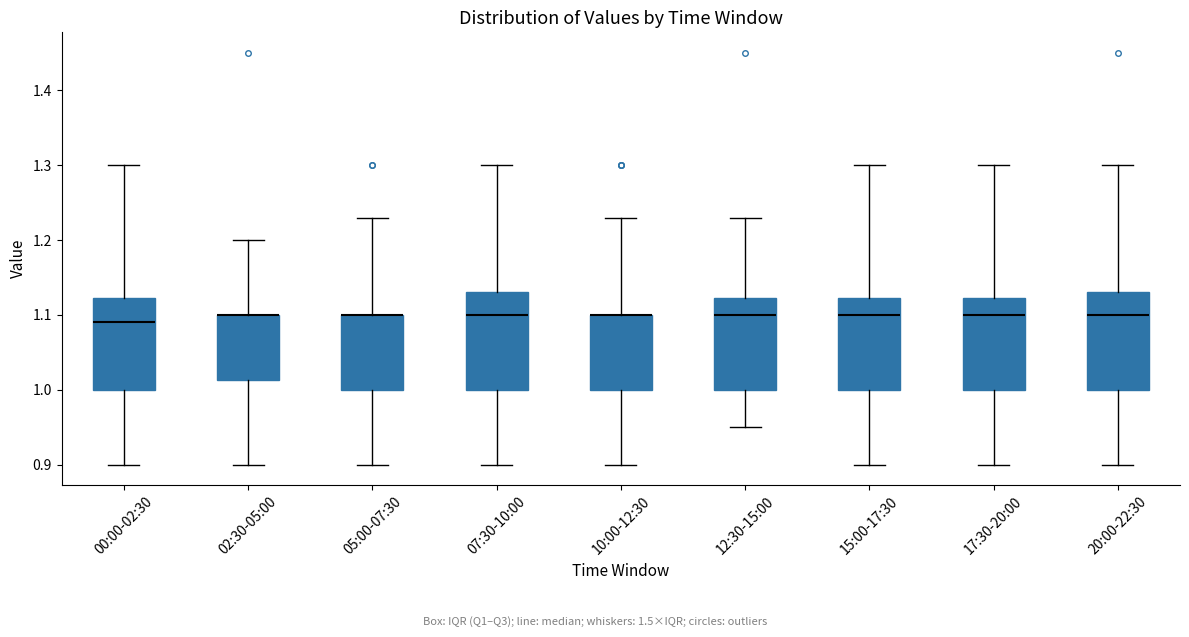

Reading left to right, transcribe this box plot: for each box, give where its median line is, the range the box spans, and where its two whiskers end, as read against the y-axis. The values are not printed on the chart, so give them approximately, as read against the axis.

00:00-02:30: median 1.09, box 1.00 to 1.12, whiskers 0.90 to 1.30
02:30-05:00: median 1.10 (drawn on the box's upper edge), box 1.01 to 1.10, whiskers 0.90 to 1.20
05:00-07:30: median 1.10 (drawn on the box's upper edge), box 1.00 to 1.10, whiskers 0.90 to 1.23
07:30-10:00: median 1.10, box 1.00 to 1.13, whiskers 0.90 to 1.30
10:00-12:30: median 1.10 (drawn on the box's upper edge), box 1.00 to 1.10, whiskers 0.90 to 1.23
12:30-15:00: median 1.10, box 1.00 to 1.12, whiskers 0.95 to 1.23
15:00-17:30: median 1.10, box 1.00 to 1.12, whiskers 0.90 to 1.30
17:30-20:00: median 1.10, box 1.00 to 1.12, whiskers 0.90 to 1.30
20:00-22:30: median 1.10, box 1.00 to 1.13, whiskers 0.90 to 1.30